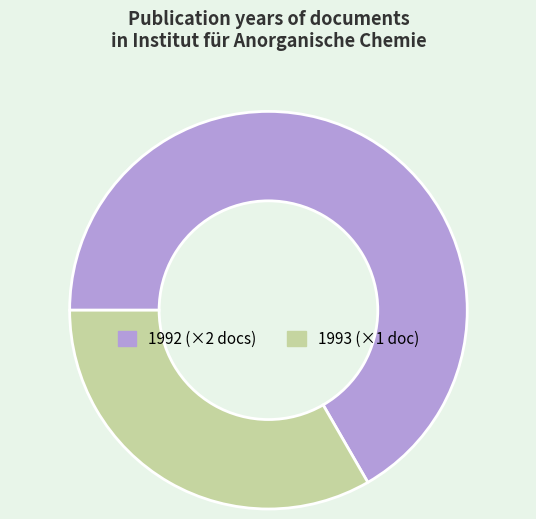

Is there any slice that represents more than half of the pie?

Yes